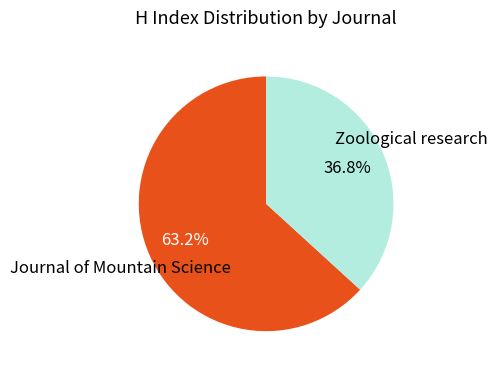

Is it true that Journal of Mountain Science is 56% of the pie?

False